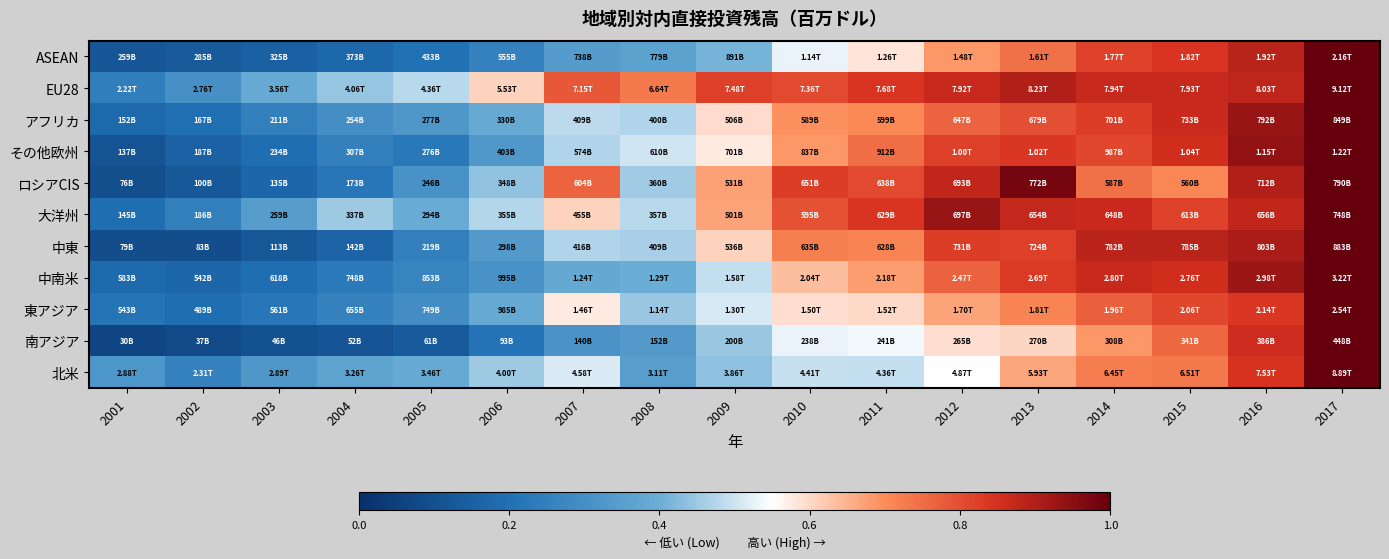

How many data points does each series have?

17